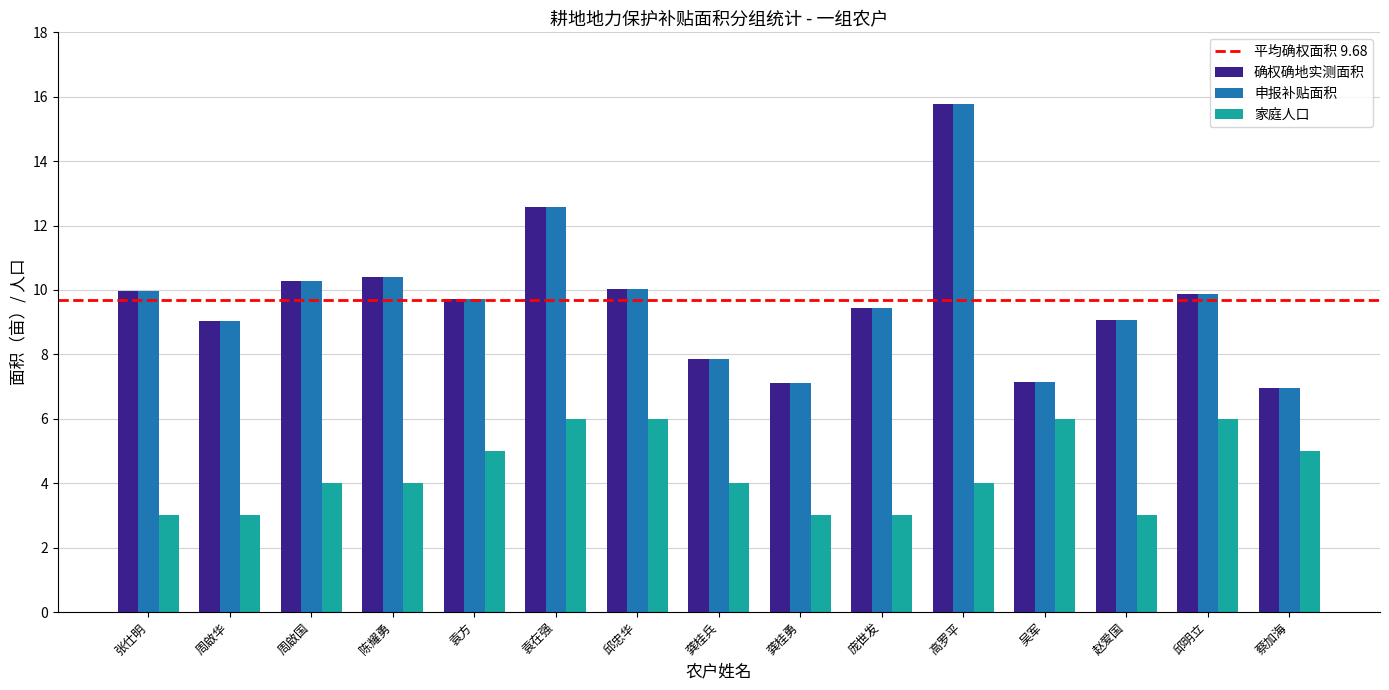

The value of 家庭人口 at 周啟国 is 5.4. True or false?

False